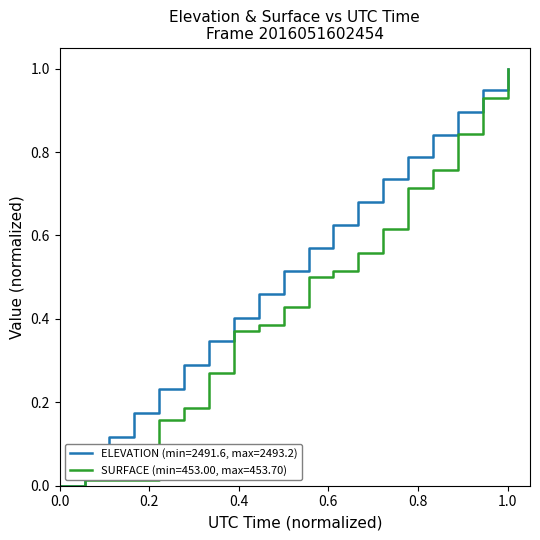

What are all the series names shown in the legend?

ELEVATION (min=2491.6, max=2493.2), SURFACE (min=453.00, max=453.70)